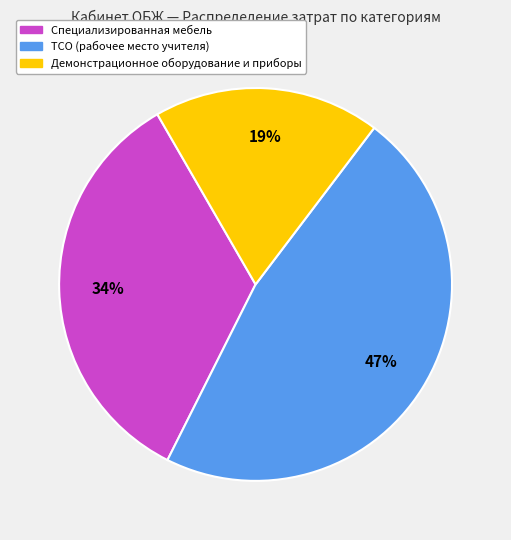

Rank the categories by value from highest to lowest.

ТСО (рабочее место учителя), Специализированная мебель, Демонстрационное оборудование и приборы